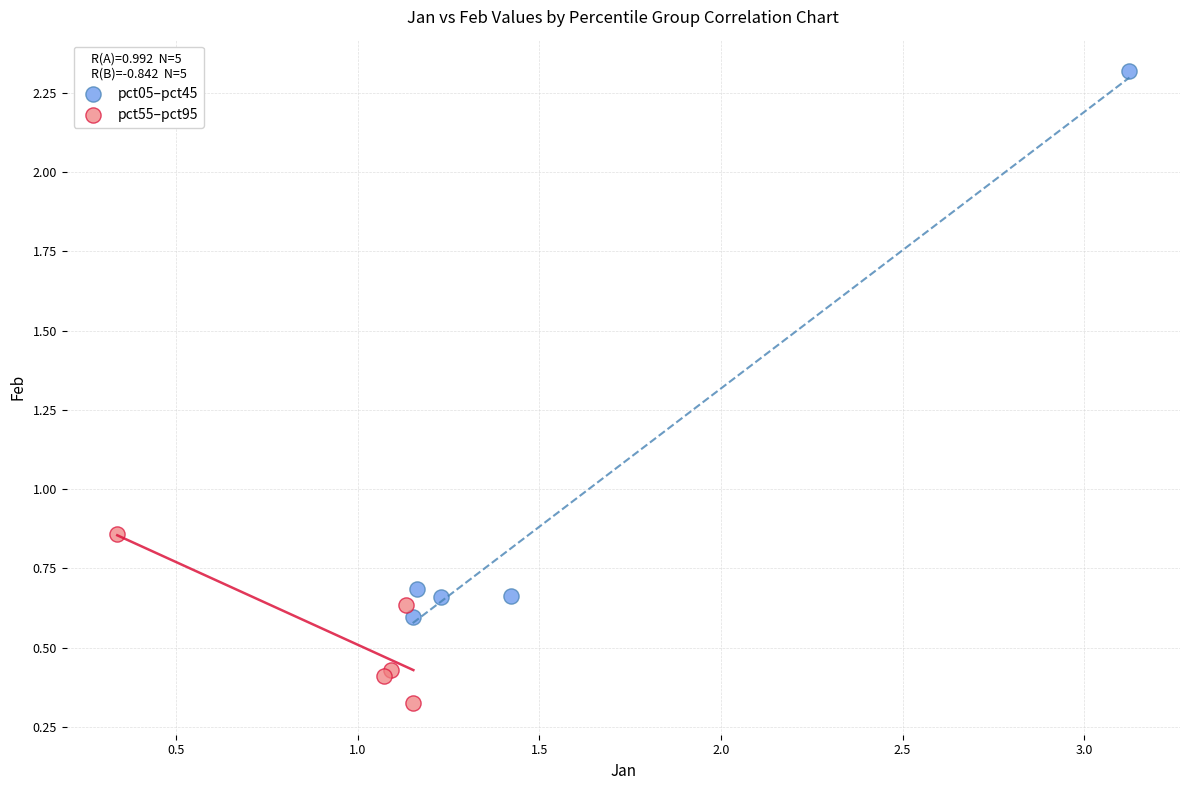

Which series contains the lowest Y value?

pct55–pct95